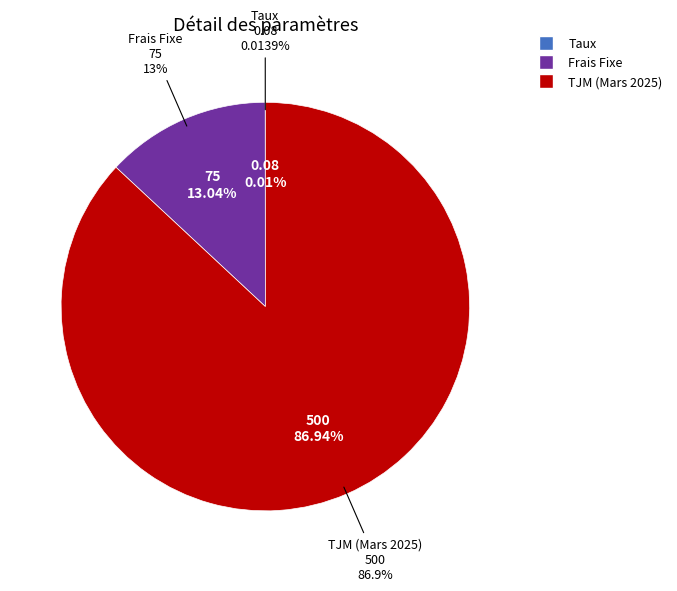

Combined, do Frais Fixe and TJM (Mars 2025) account for over 50%?

Yes